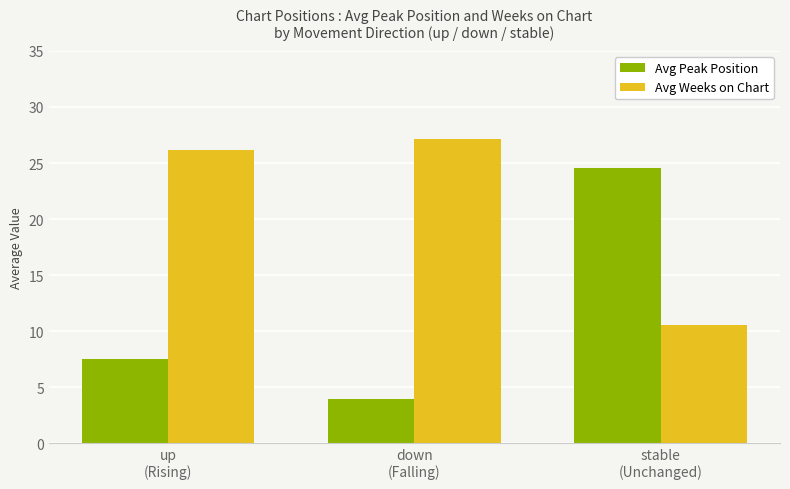

At which category is the sum across all series the highest?

stable
(Unchanged)